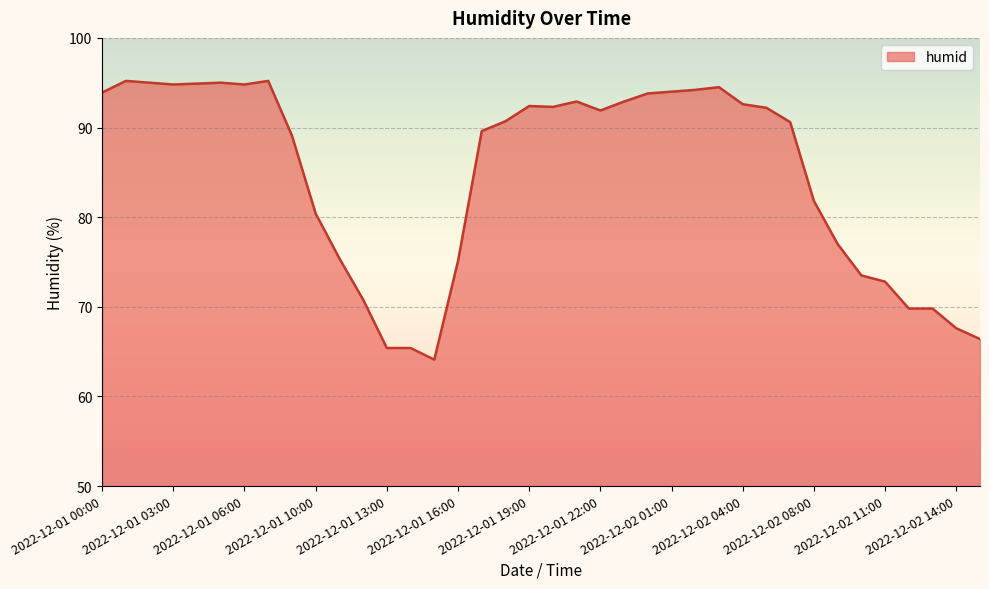

What is the smallest value displayed?

64.1